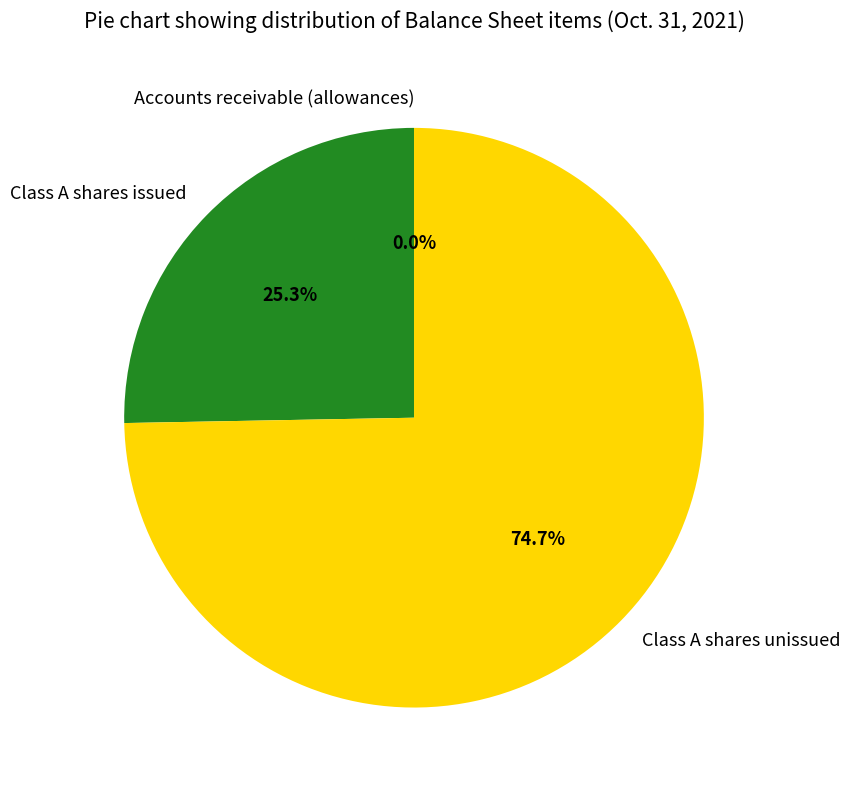

What is the largest slice in the pie chart?

Class A shares unissued